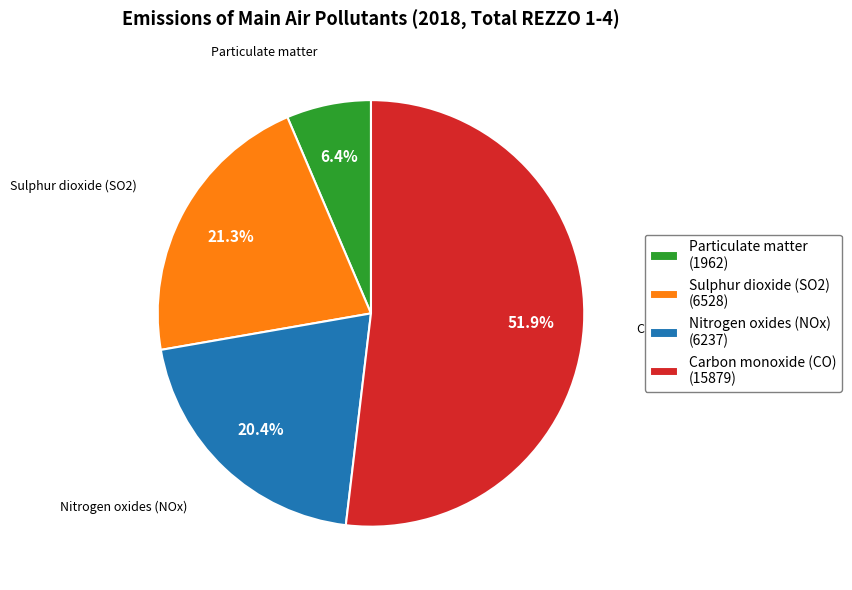

To the nearest percent, what is the difference between the Carbon monoxide (CO) and Sulphur dioxide (SO2) slice percentages?

31%